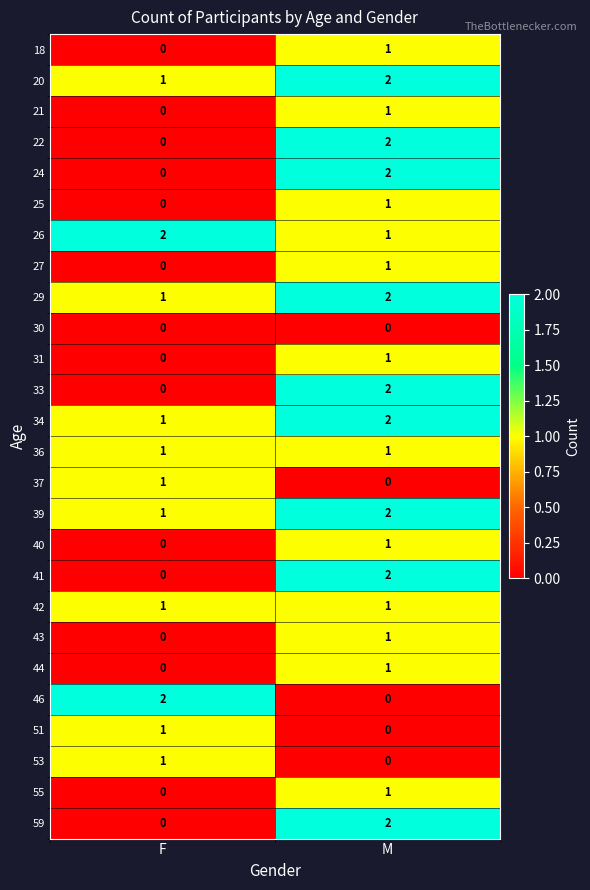

What is the sum of all 26 values?

3